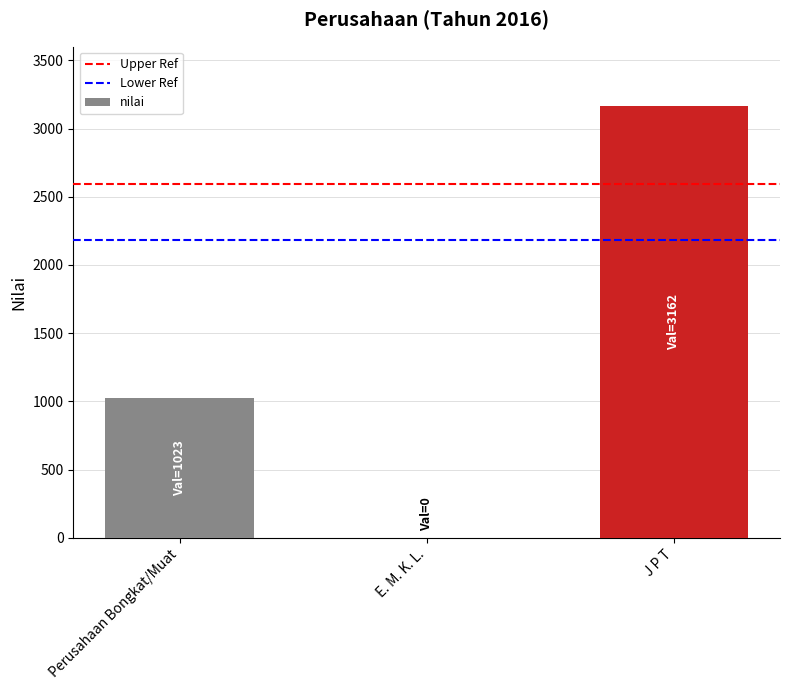

Read the value at Perusahaan Bongkat/Muat, to the nearest 50.

1000